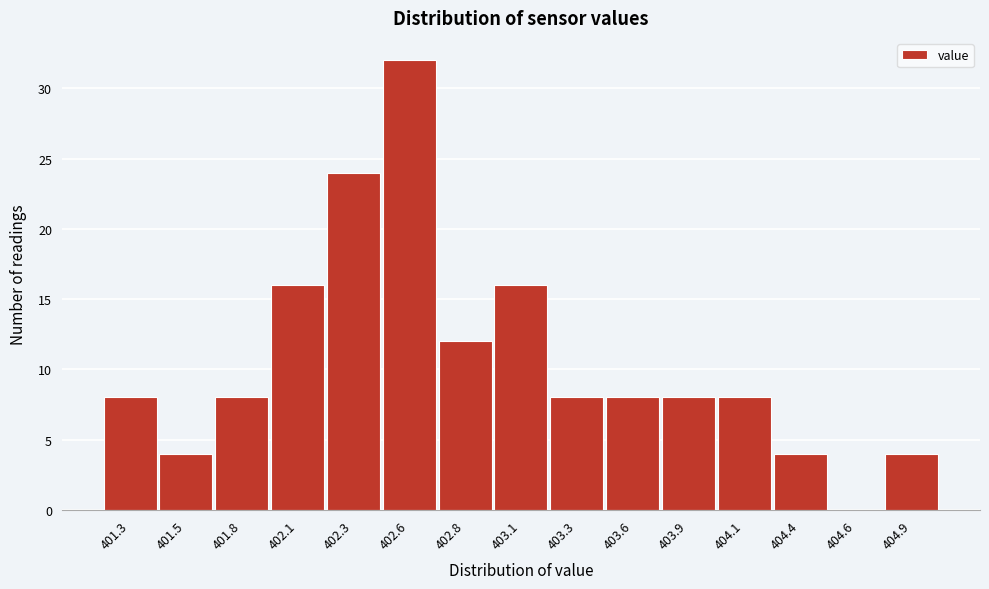

Reading left to right, list all the values displayed in this chart.

401.3=8	401.5=4	401.8=8	402.1=16	402.3=24	402.6=32	402.8=12	403.1=16	403.3=8	403.6=8	403.9=8	404.1=8	404.4=4	404.6=0	404.9=4